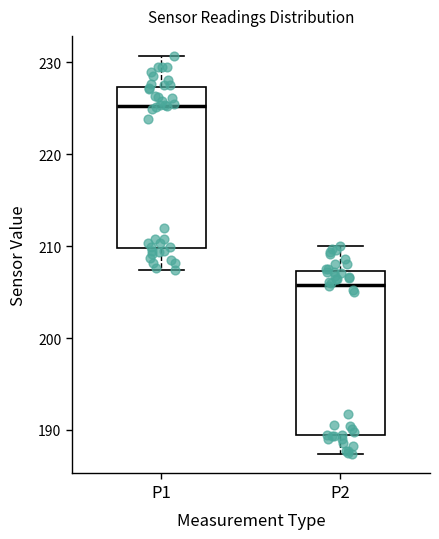

Reading left to right, read every box against the y-axis: the position of its median line, the range the box covers, and the ends of its whiskers. The values are not printed on the chart, so give them approximately, as read against the axis.

P1: median 225, box 210 to 227, whiskers 207 to 231
P2: median 206, box 189 to 207, whiskers 187 to 210